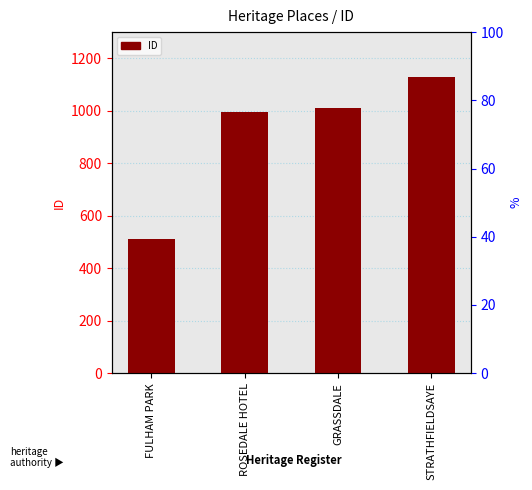

The value at ROSEDALE HOTEL is 444. True or false?

False